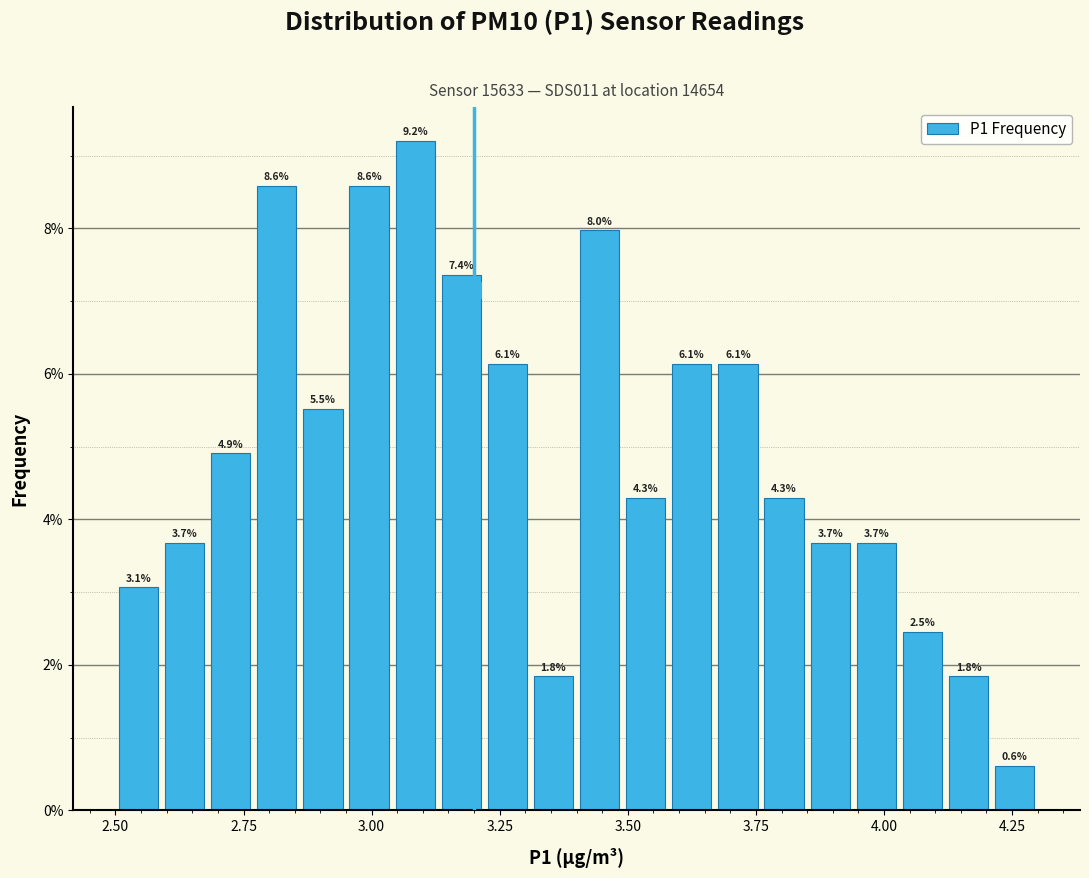

Around what value on the x-axis is the tallest bar? Give the approximate position of its centre, as read against the axis.

3.10